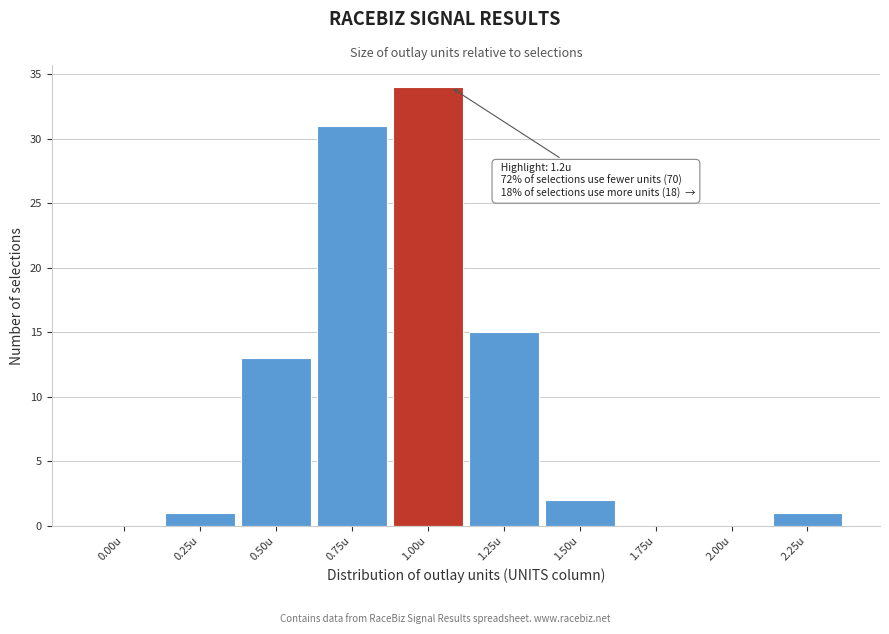

Reading left to right, extract all data points from this chart.

0.00u=0	0.25u=1	0.50u=13	0.75u=31	1.00u=34	1.25u=15	1.50u=2	1.75u=0	2.00u=0	2.25u=1